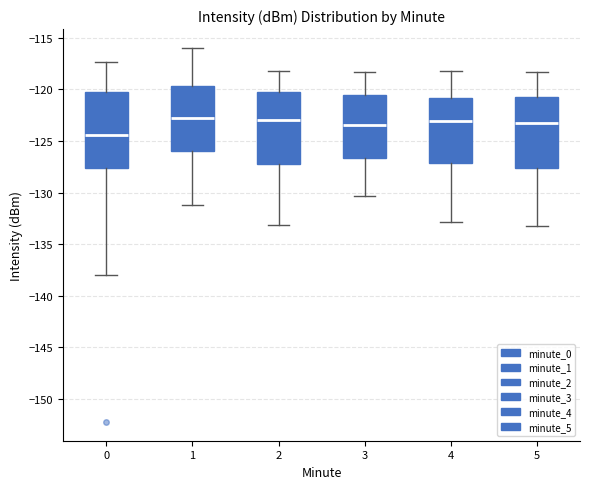

Reading left to right, transcribe this box plot: for each box, give where its median line is, the range the box spans, and where its two whiskers end, as read against the y-axis. The values are not printed on the chart, so give them approximately, as read against the axis.

0: median -124.5, box -127.5 to -120.0, whiskers -138.0 to -117.5
1: median -122.5, box -126.0 to -119.5, whiskers -131.0 to -116.0
2: median -123.0, box -127.0 to -120.0, whiskers -133.0 to -118.0
3: median -123.5, box -126.5 to -120.5, whiskers -130.5 to -118.5
4: median -123.0, box -127.0 to -121.0, whiskers -133.0 to -118.0
5: median -123.0, box -127.5 to -121.0, whiskers -133.0 to -118.5